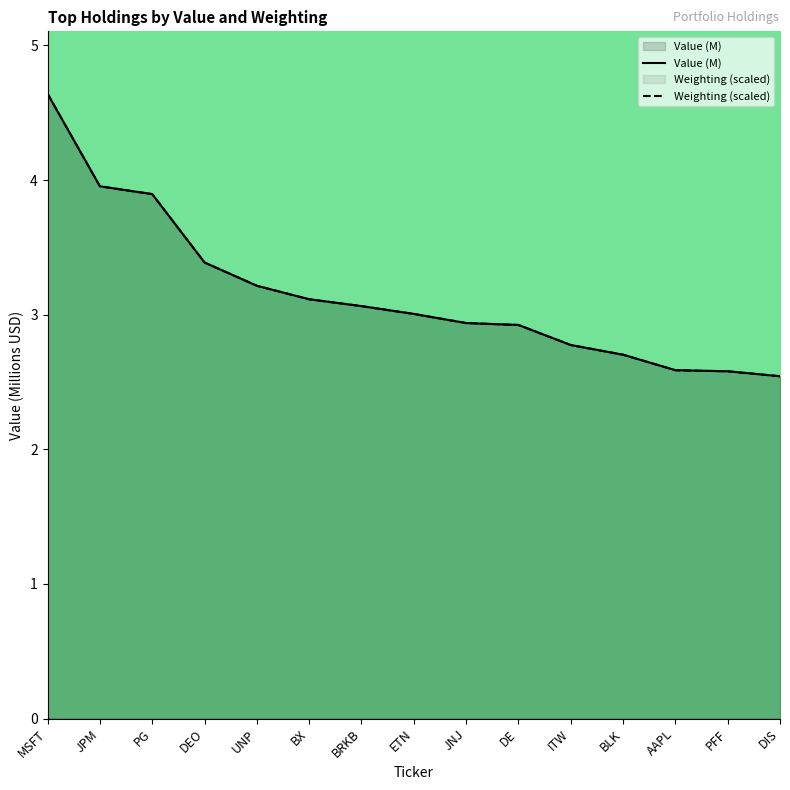

What is the label of the 12th point from the right?

DEO